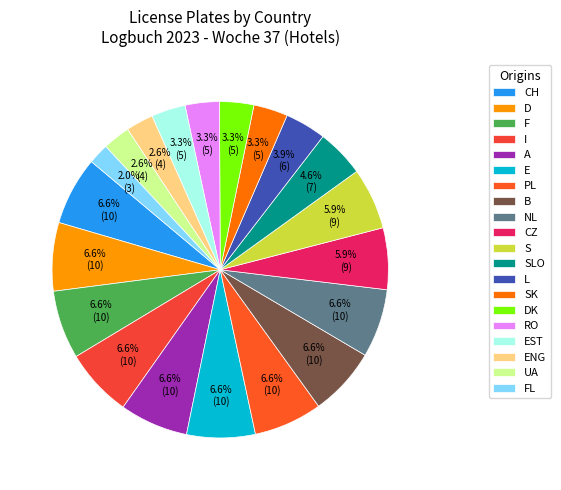

Does CH account for over 50% of the chart?

No